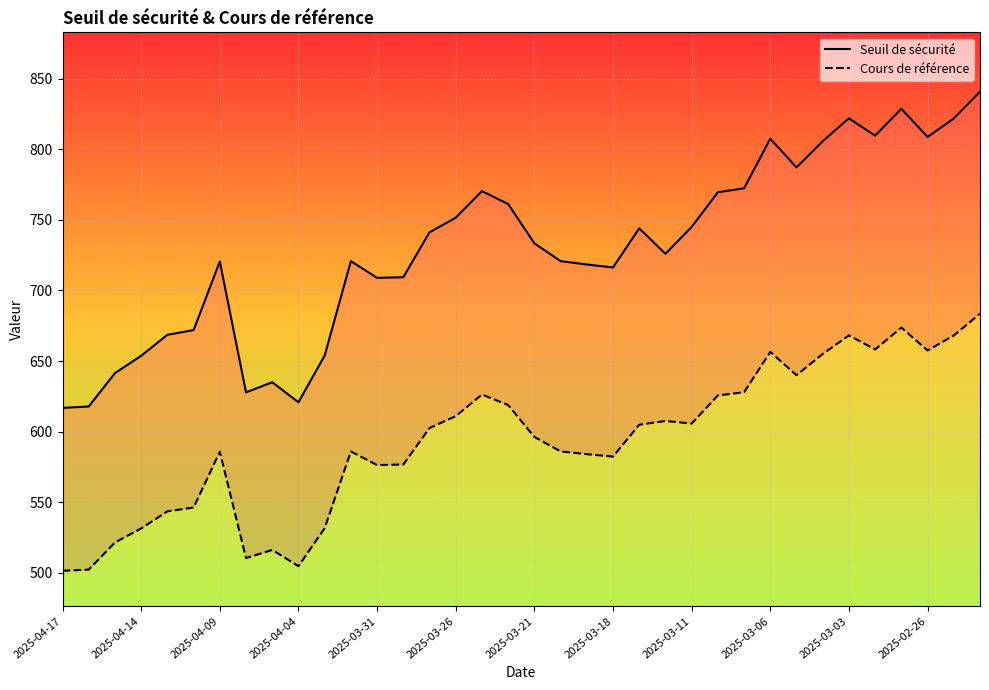

Count the number of categories in the chart.

36